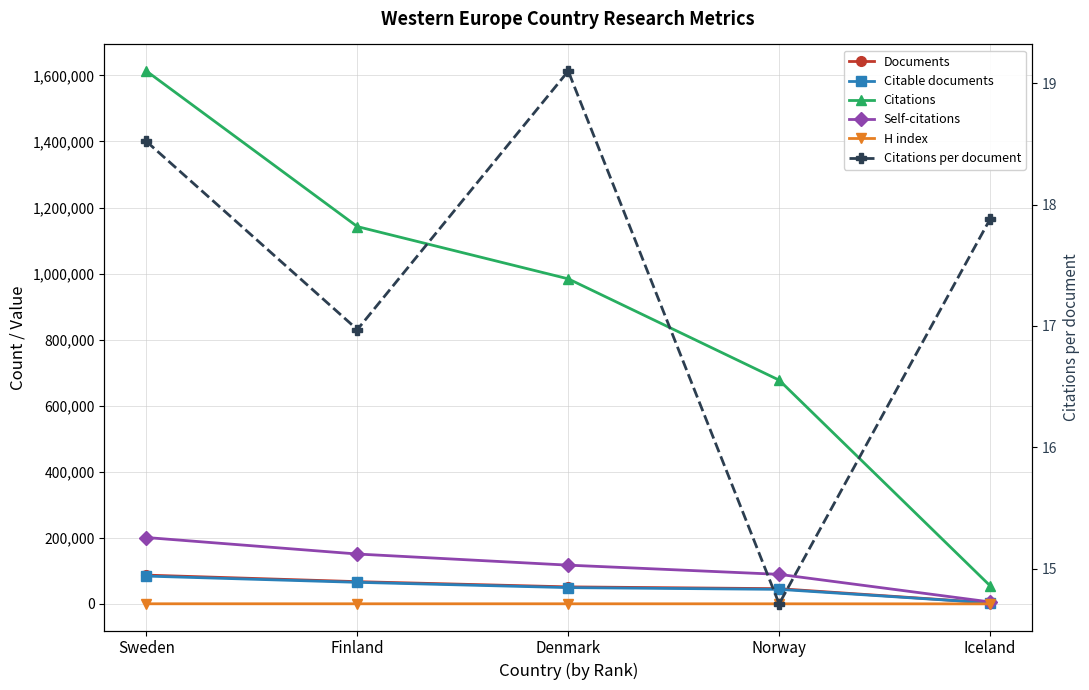

Rank the series at Norway from lowest to highest value.

Citations per document, H index, Citable documents, Documents, Self-citations, Citations